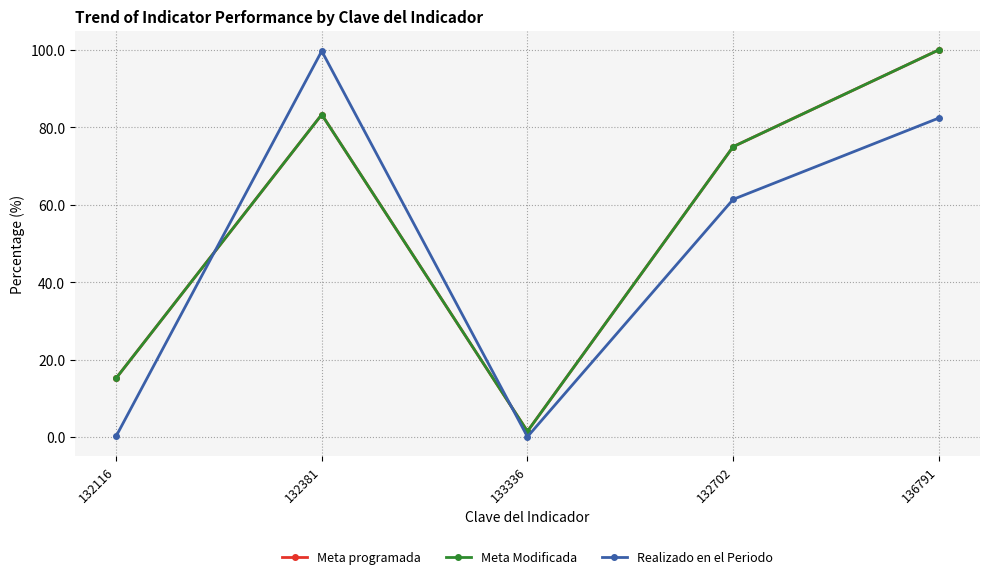

What is the value of the Realizado en el Periodo point at the 5th from the left?

82.4